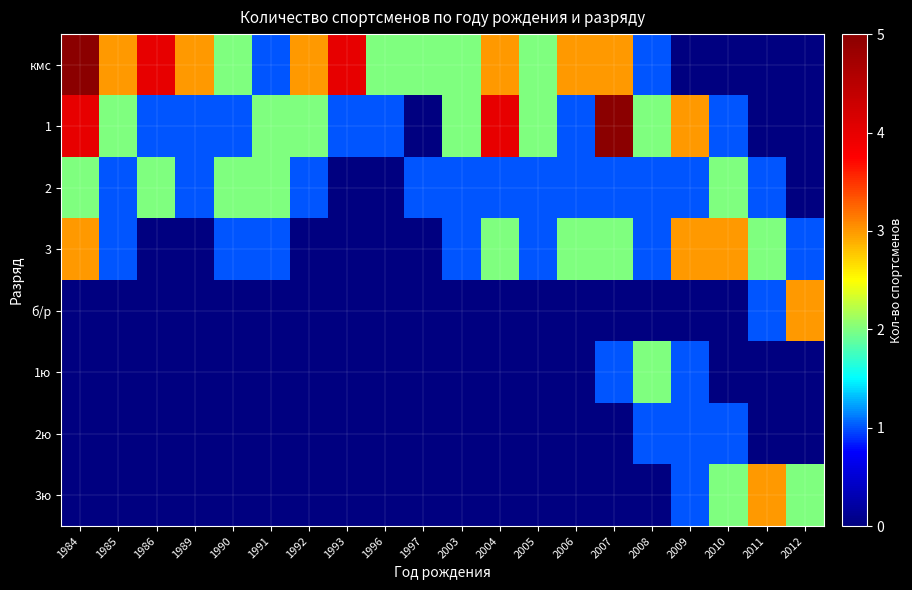

How many series are shown in this chart?

8